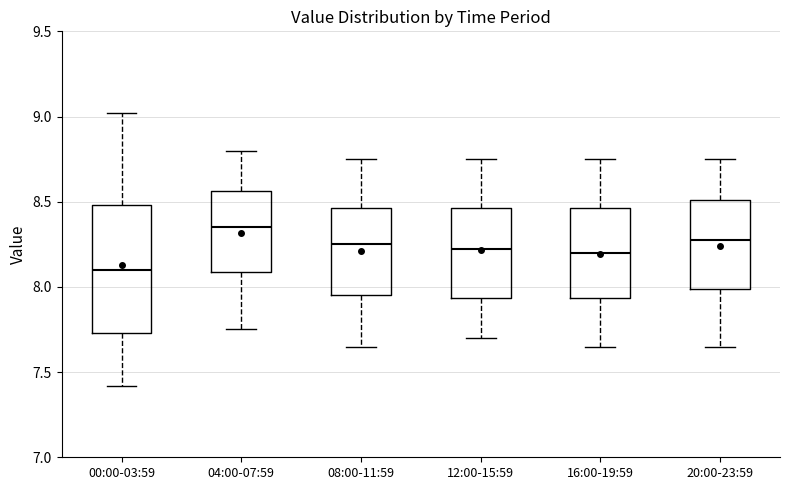

Where is the lower edge of the box for 04:00-07:59 on the y-axis? The values are not printed on the chart, so give them approximately, as read against the axis.

8.10